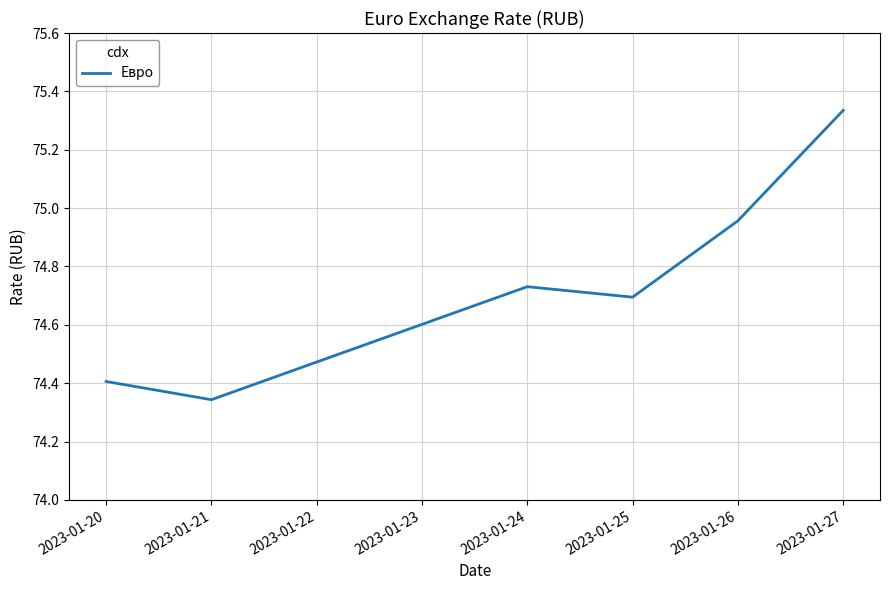

Which category has the lowest value across all series?

2023-01-21